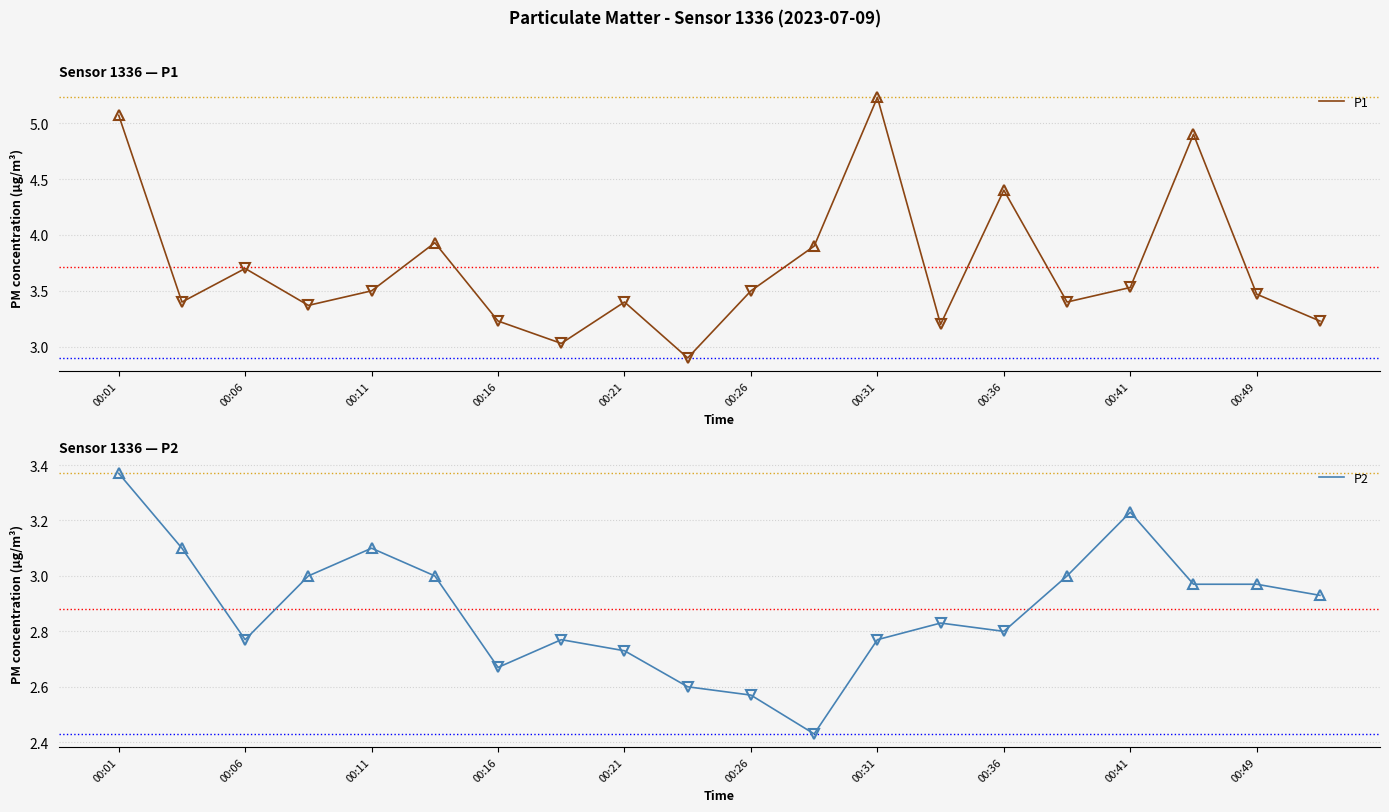

Which category has the highest value in the P2 series?

00:01